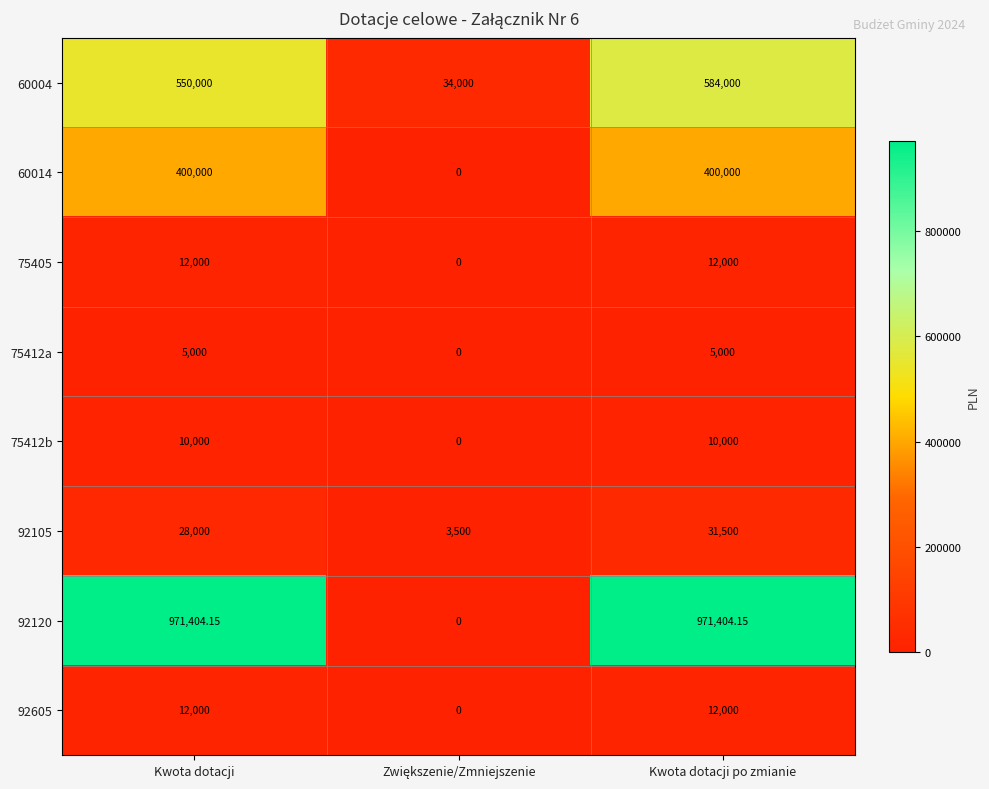

At which category is the sum across all series the highest?

Kwota dotacji po zmianie